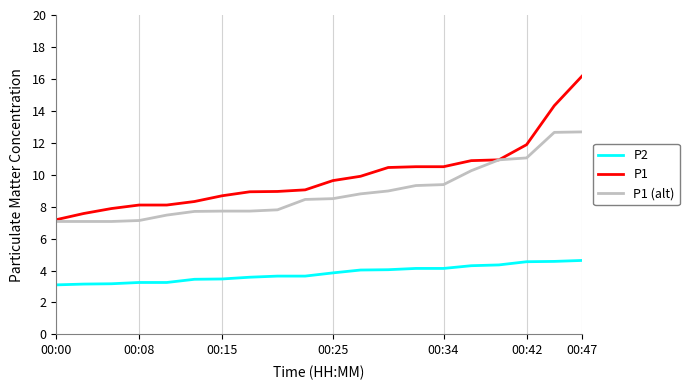

Which series has the largest range (max minus min)?

P1